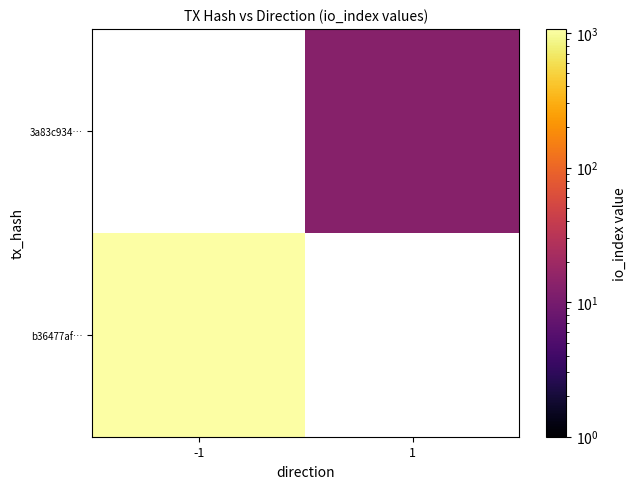

Rank the categories by 3a83c934… value from highest to lowest.

-1, 1